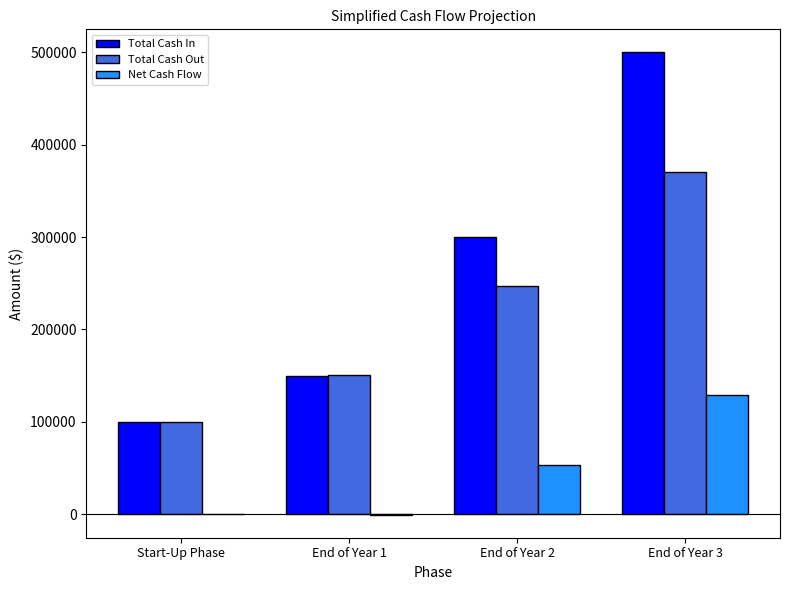

What is the maximum value shown in the chart?

500000